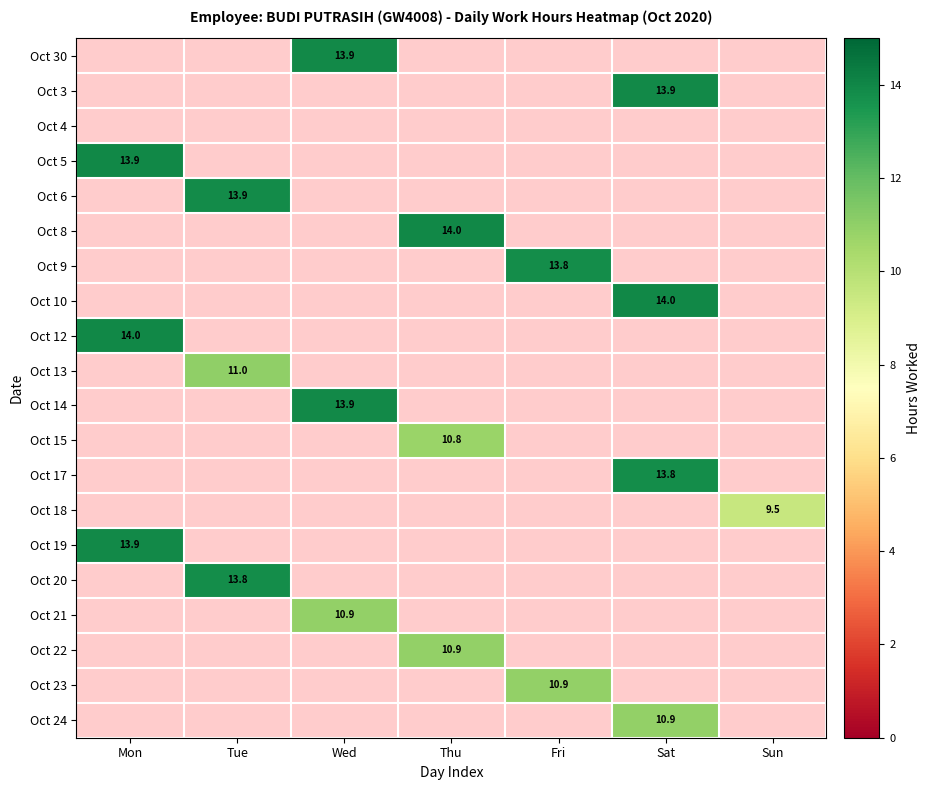

List the series in order of their peak value, lowest first.

Oct 4, Oct 18, Oct 15, Oct 22, Oct 21, Oct 24, Oct 23, Oct 13, Oct 9, Oct 20, Oct 17, Oct 6, Oct 30, Oct 14, Oct 19, Oct 3, Oct 5, Oct 10, Oct 8, Oct 12